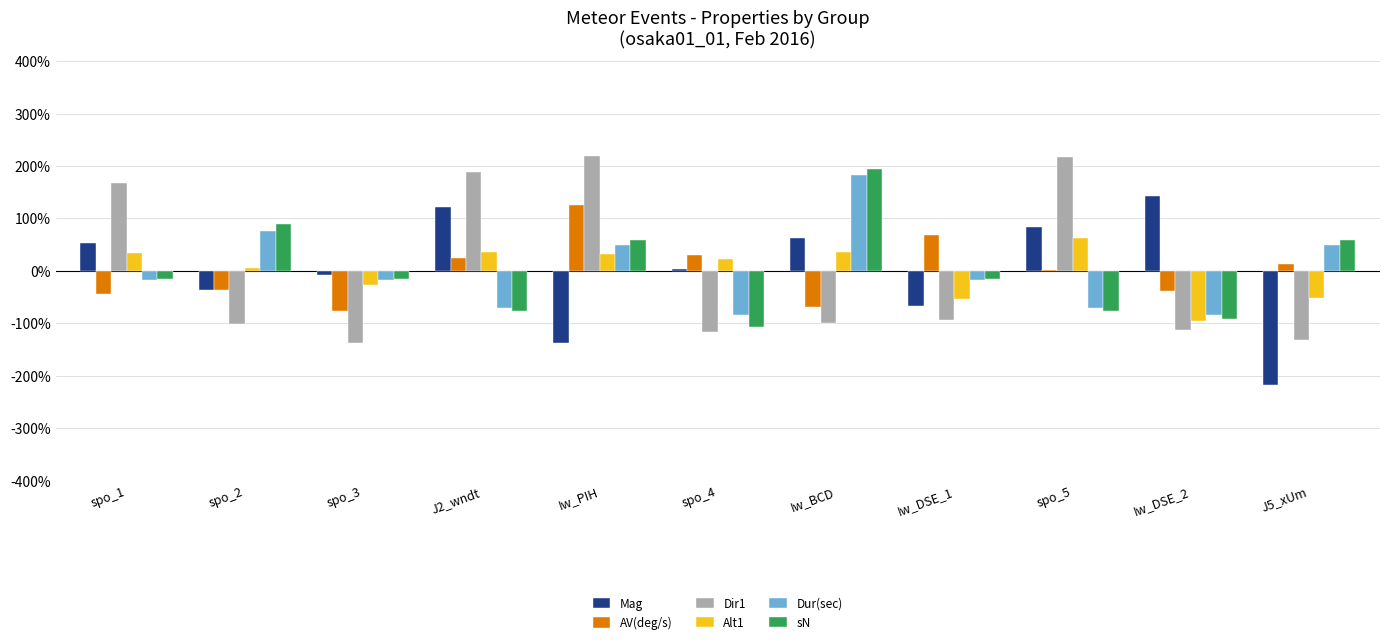

What is the sum of the Dur(sec) values at Iw_DSE_2 and Iw_DSE_1?

-100.8